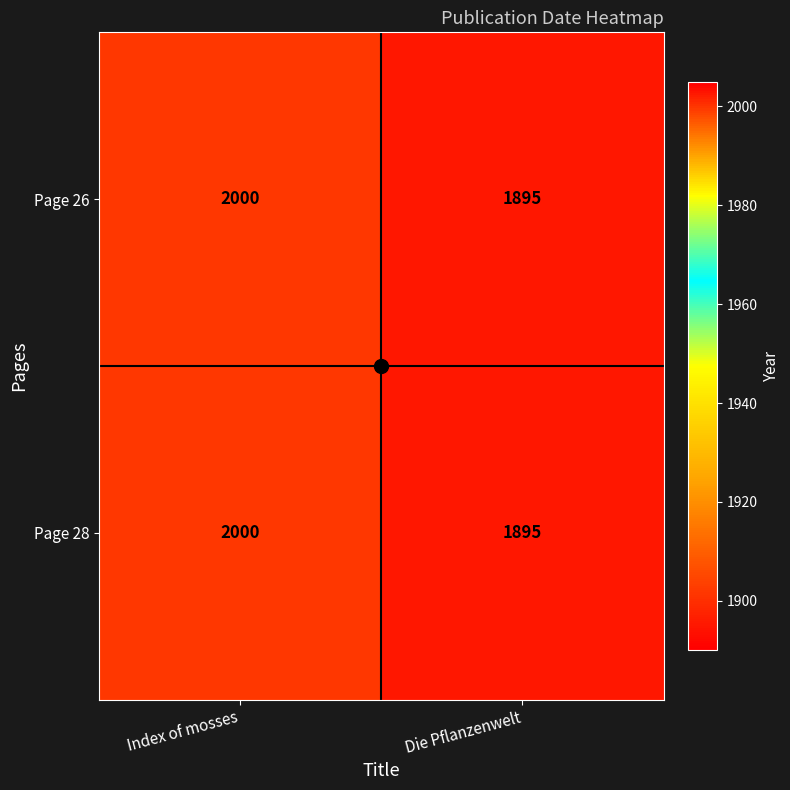

Count the number of data series in this chart.

2